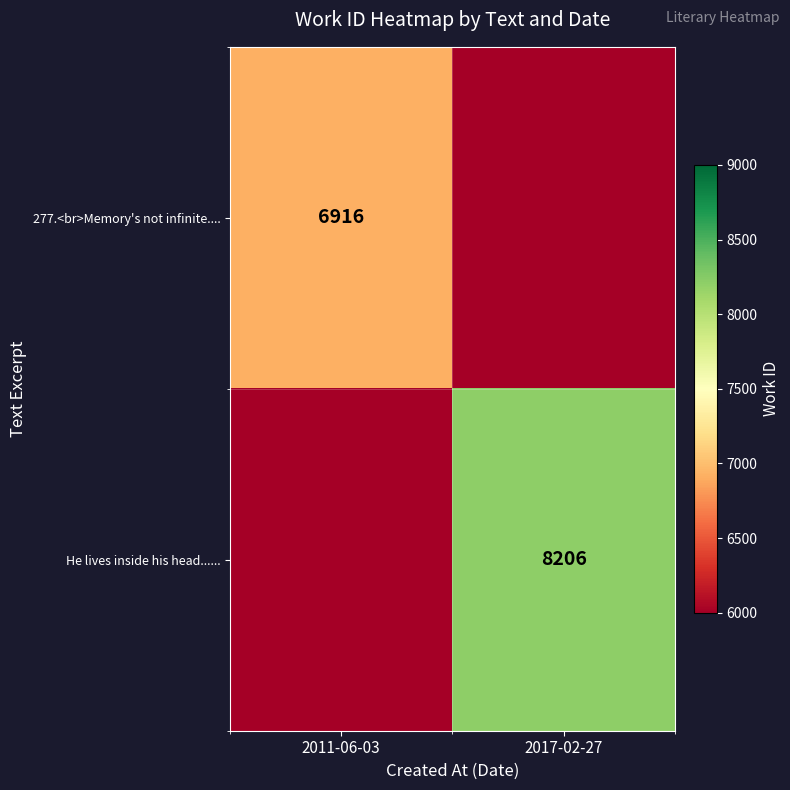

The value of 277.<br>Memory's not infinite.... at 2011-06-03 is 11730. True or false?

False